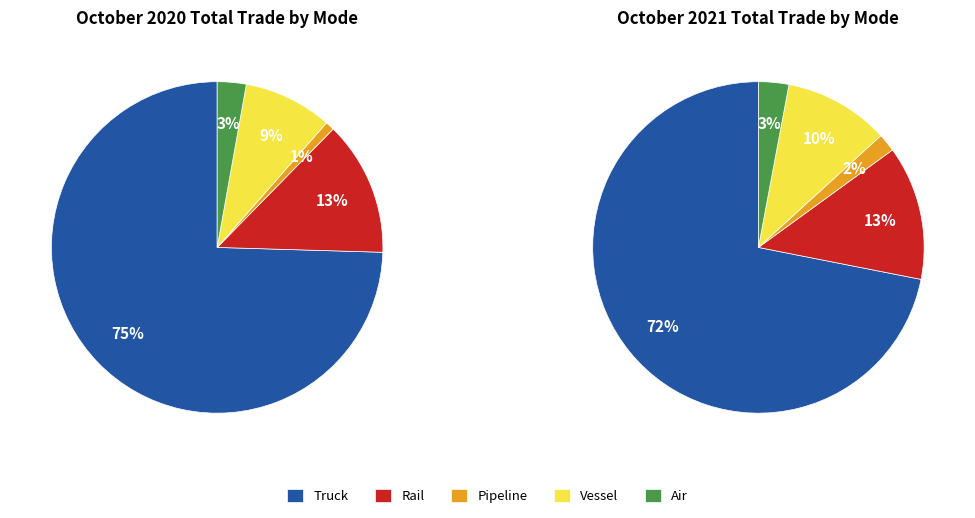

Which category has the smallest portion of the pie?

Pipeline